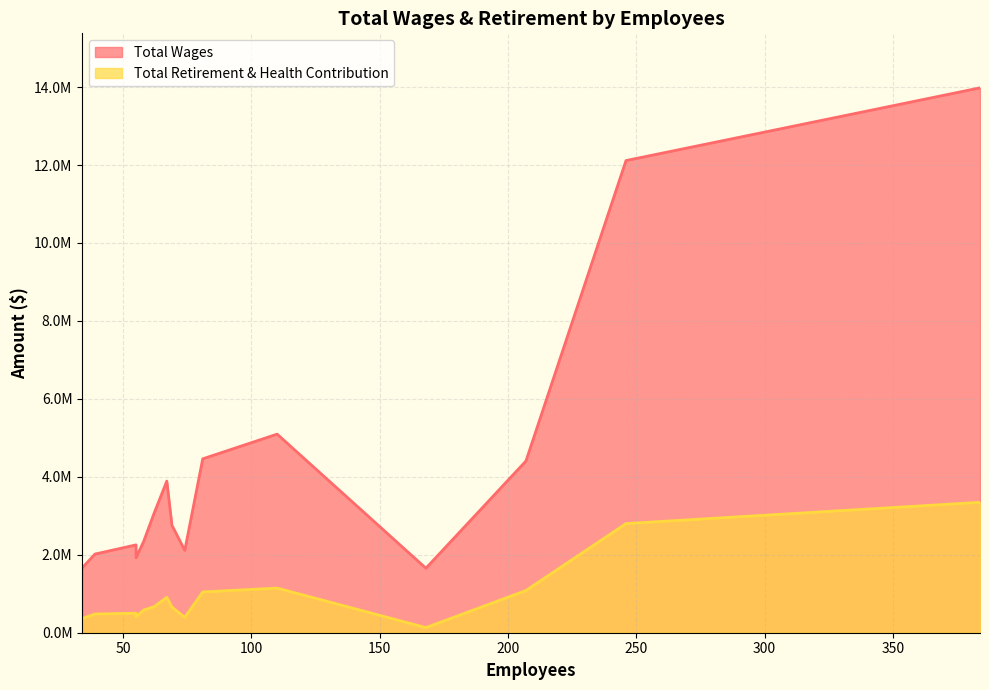

True or false: Total Wages and Total Retirement & Health Contribution intersect in this chart.

False